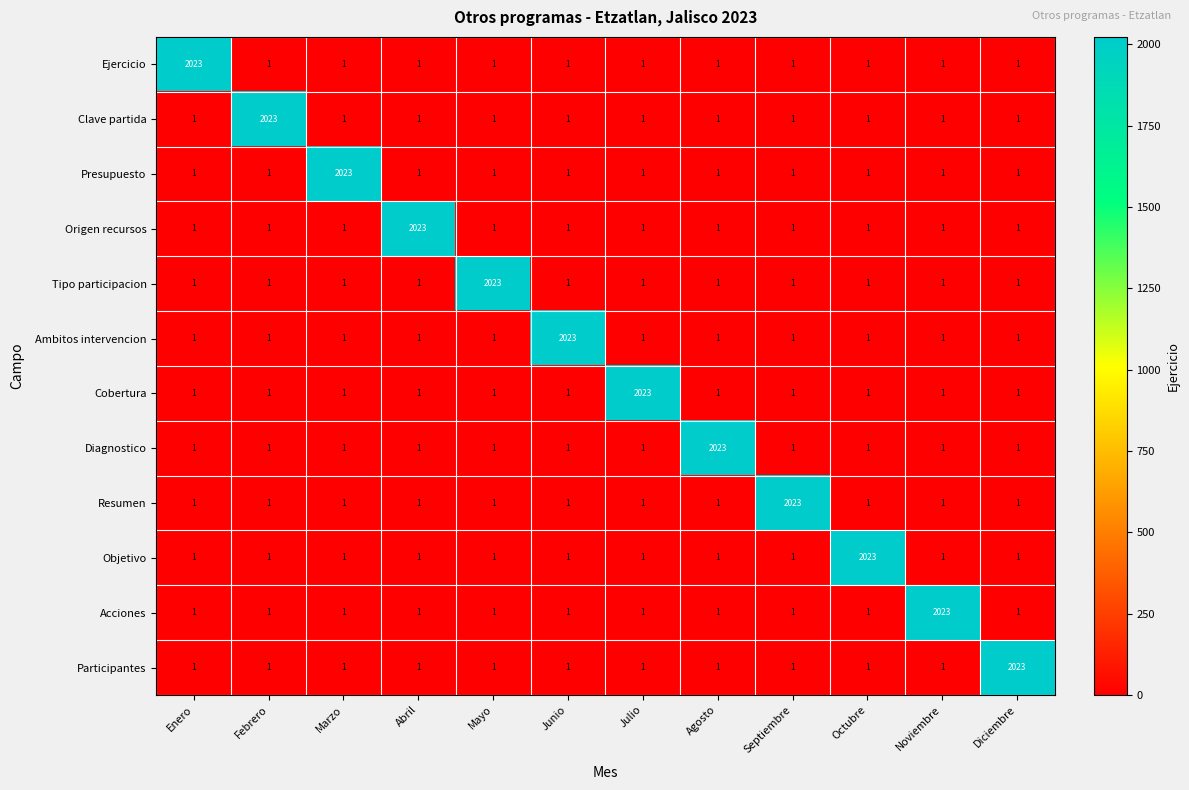

What is the highest value of the Ambitos intervencion series?

2023